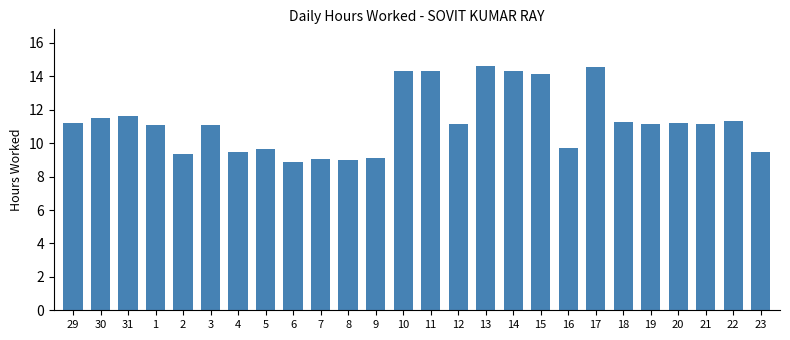

What is the change in value from 29 to 30?

+0.3